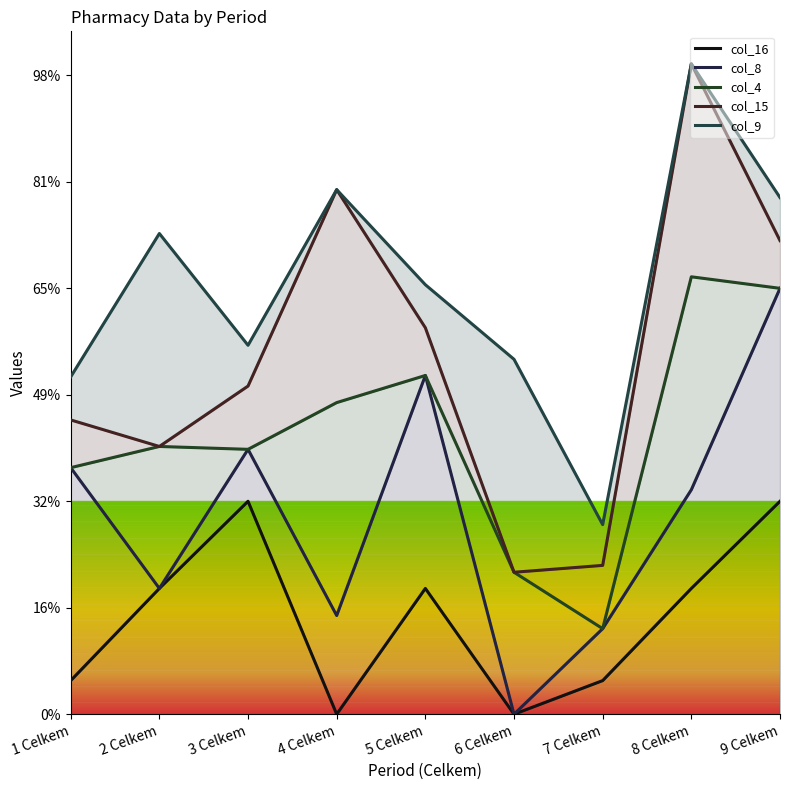

Which category has the highest value in the col_9 series?

8 Celkem